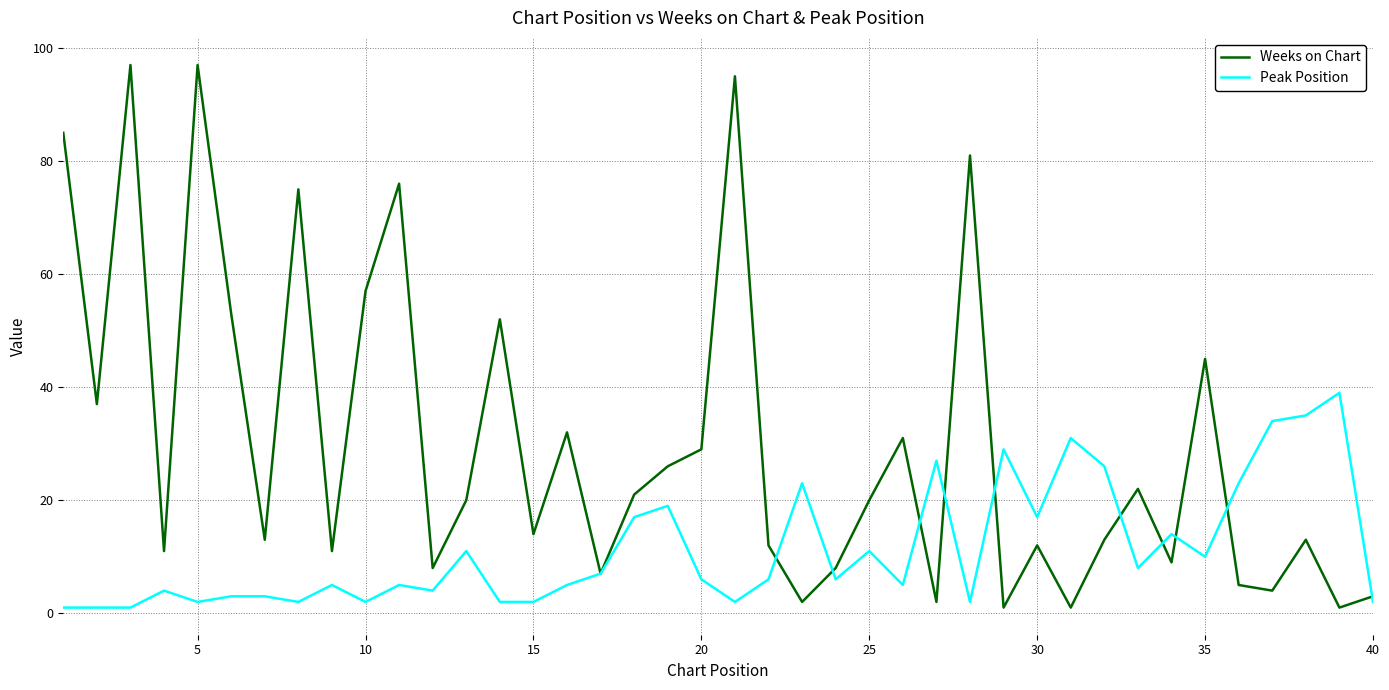

Which series has the widest spread of values?

Weeks on Chart